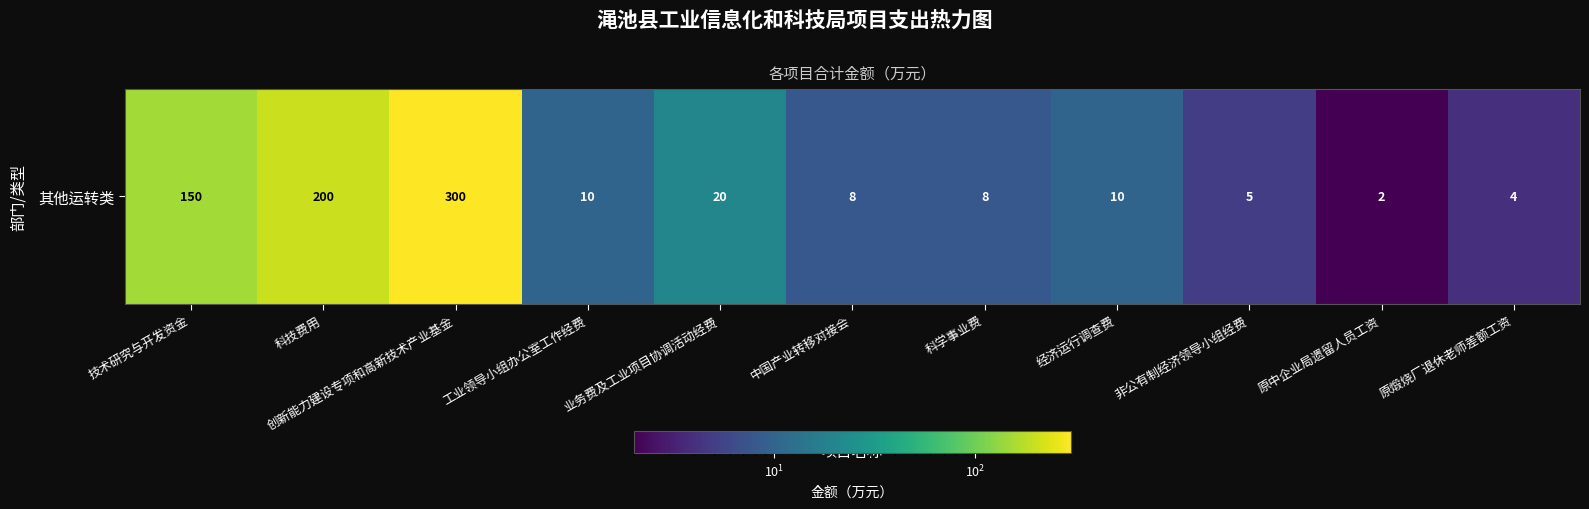

Rank the categories by value from lowest to highest.

原中企业局遗留人员工资, 原煅烧厂退休老师差额工资, 非公有制经济领导小组经费, 中国产业转移对接会, 科学事业费, 工业领导小组办公室工作经费, 经济运行调查费, 业务费及工业项目协调活动经费, 技术研究与开发资金, 科技费用, 创新能力建设专项和高新技术产业基金